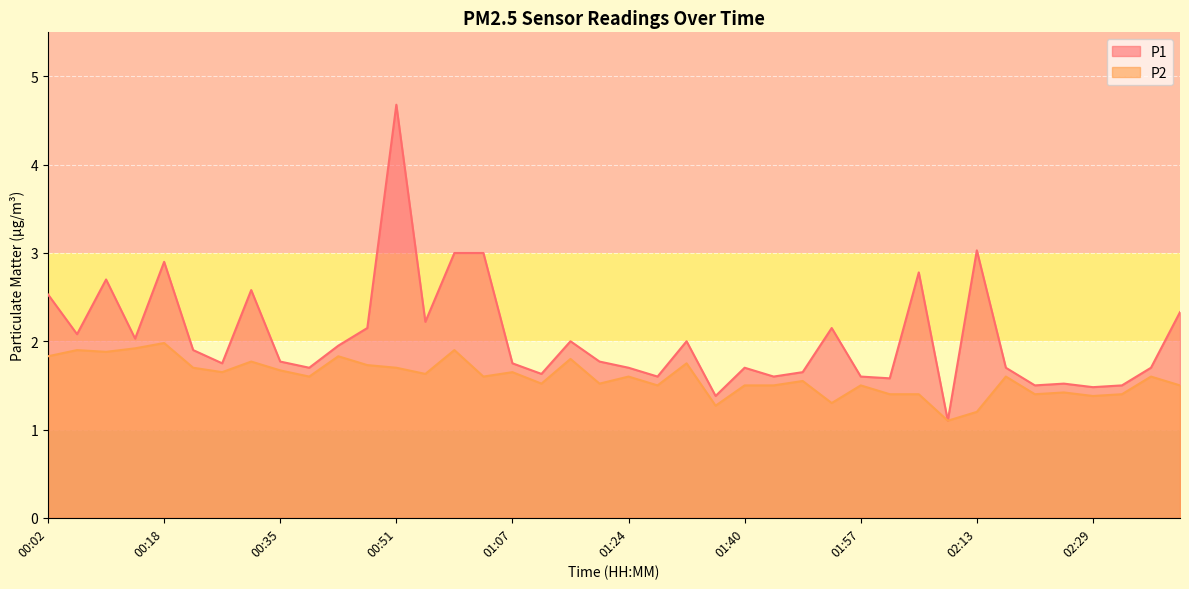

What is the total value across all series at 02:25?

2.9